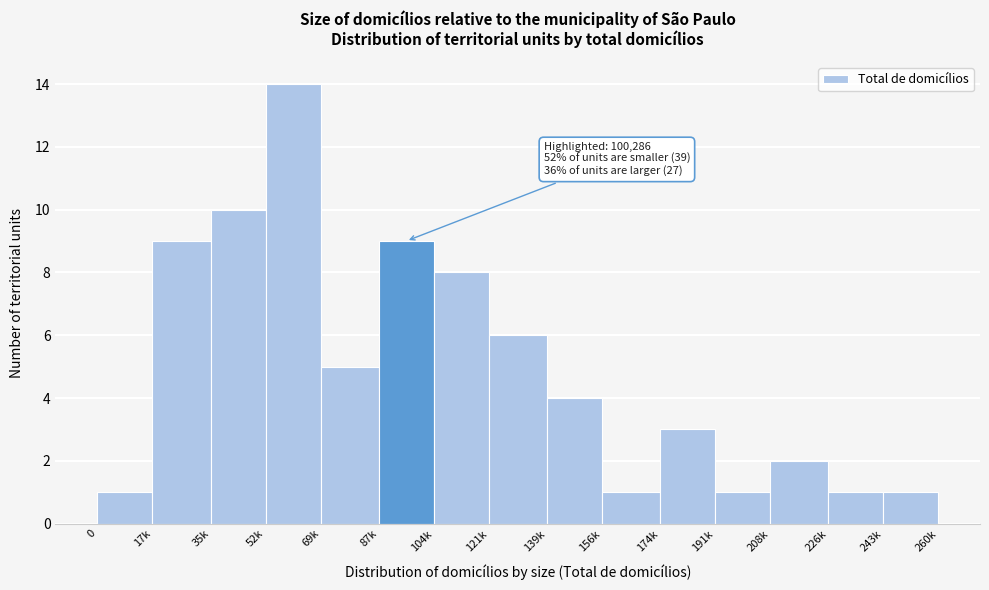

Reading left to right, extract all data points from this chart.

0=1	17k=9	35k=10	52k=14	69k=5	87k=9	104k=8	121k=6	139k=4	156k=1	174k=3	191k=1	208k=2	226k=1	243k=1